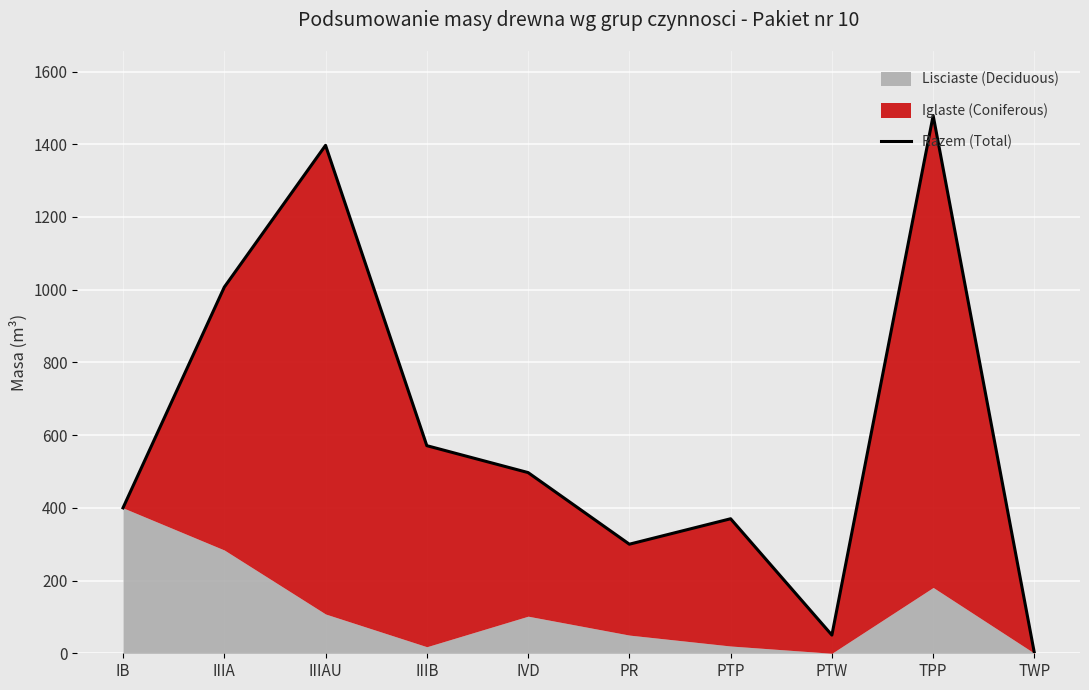

Reading left to right, what are all the values shown in this chart?

400	1007	1397	571	497	300	370	50	1479	0